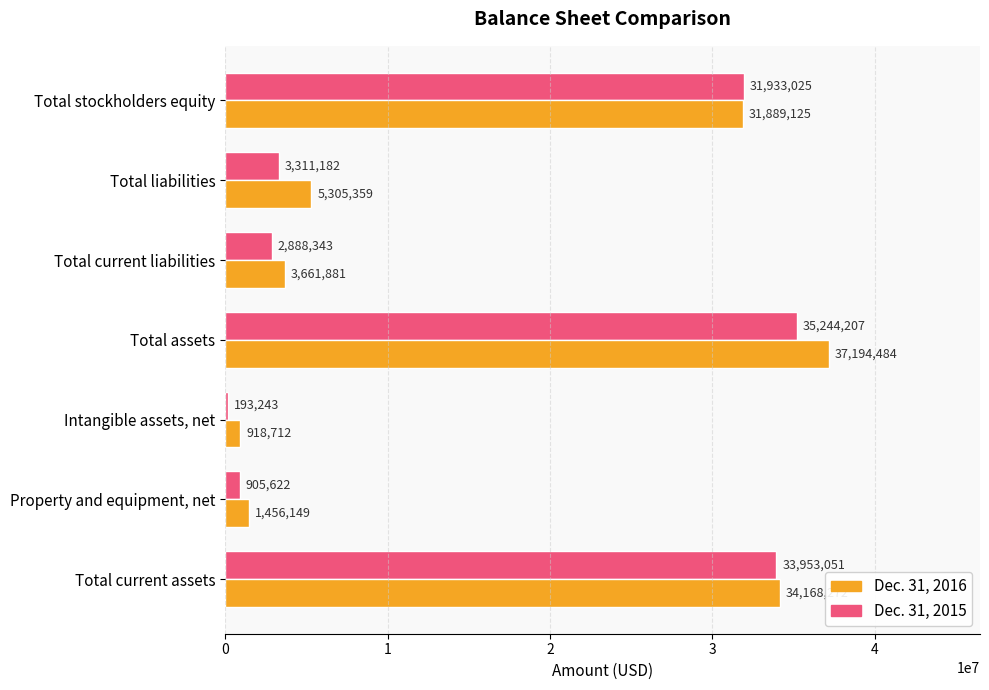

How many distinct data groups are displayed?

2